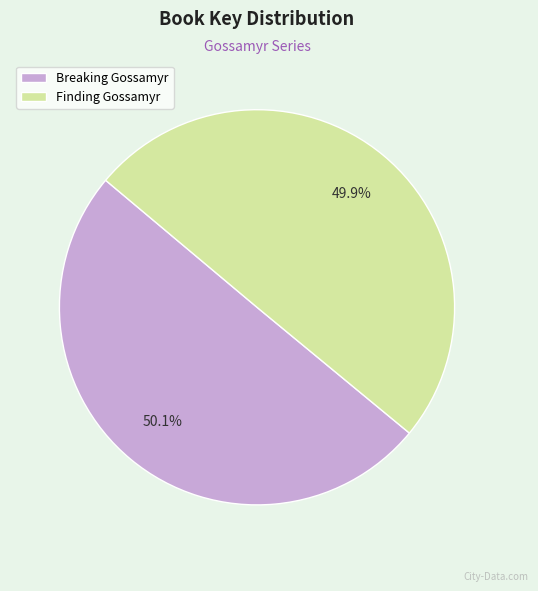

Does any single category account for the majority?

Yes